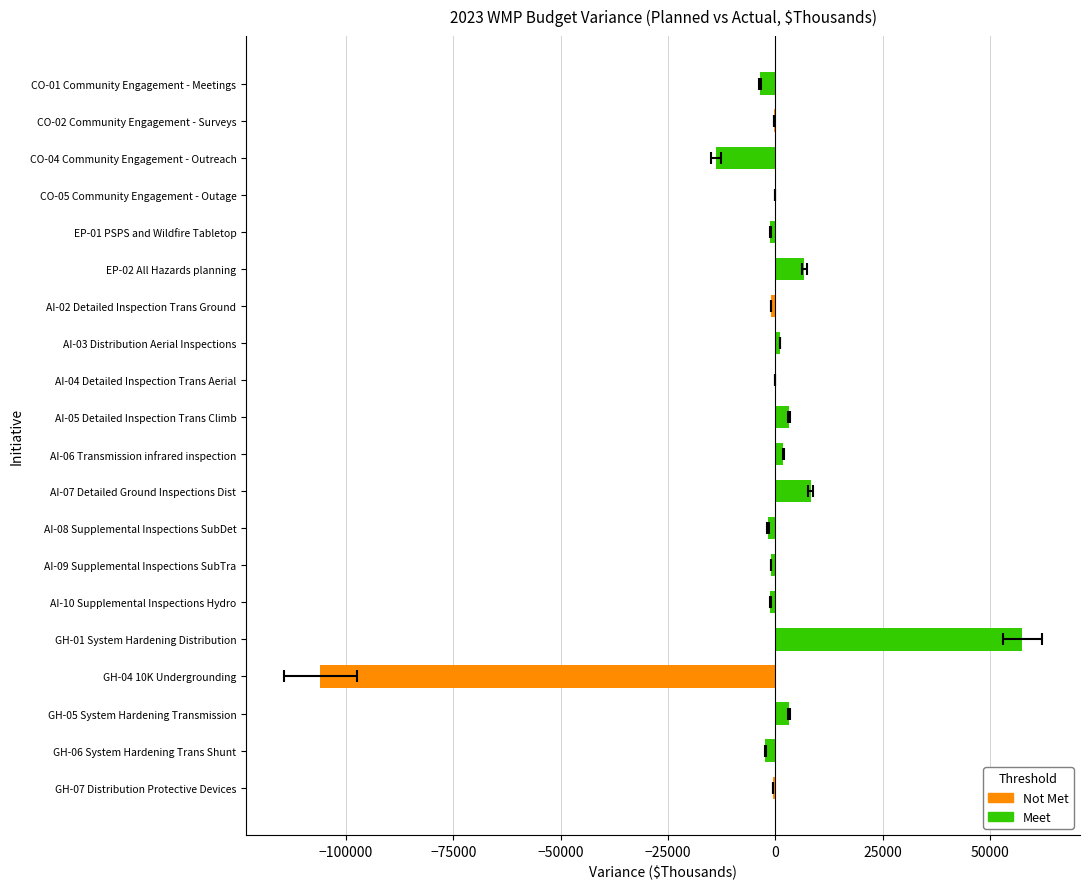

Is the value of Meet at GH-07 Distribution Protective Devices greater than the value of Not Met at CO-01 Community Engagement - Meetings?

No